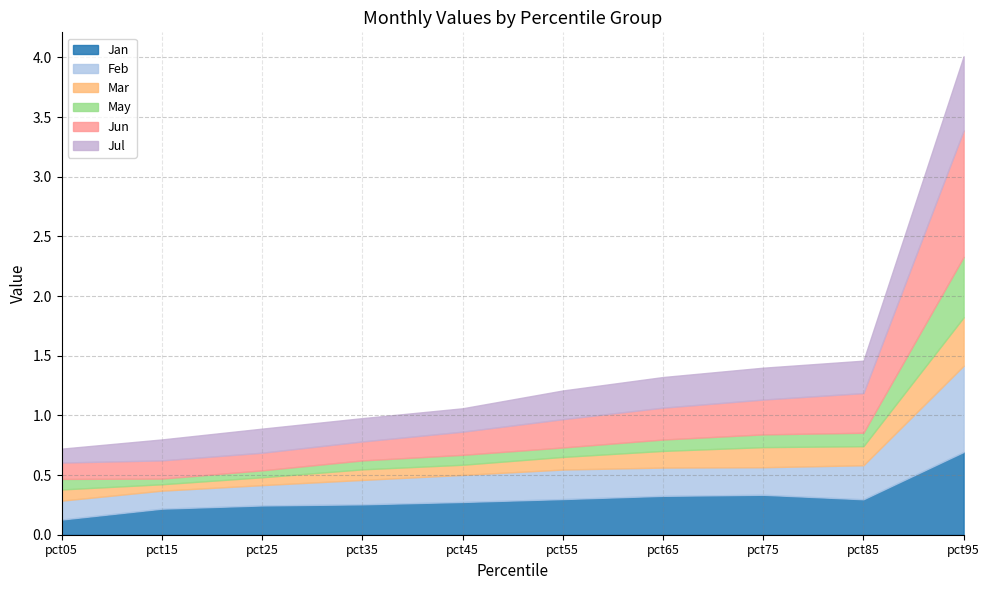

What is the sum of the Jun values at pct85 and pct25?

0.5